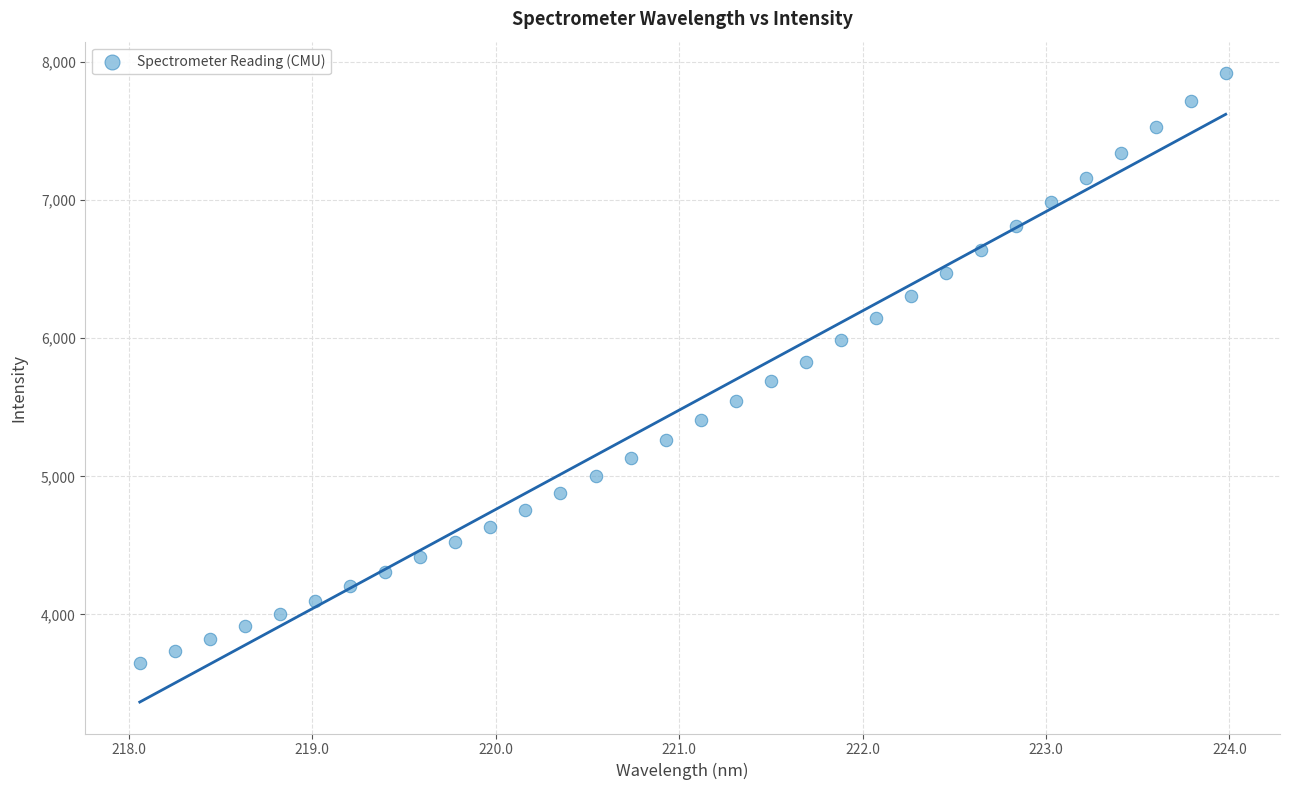

What is the range of X values (max minus min)?

5.9